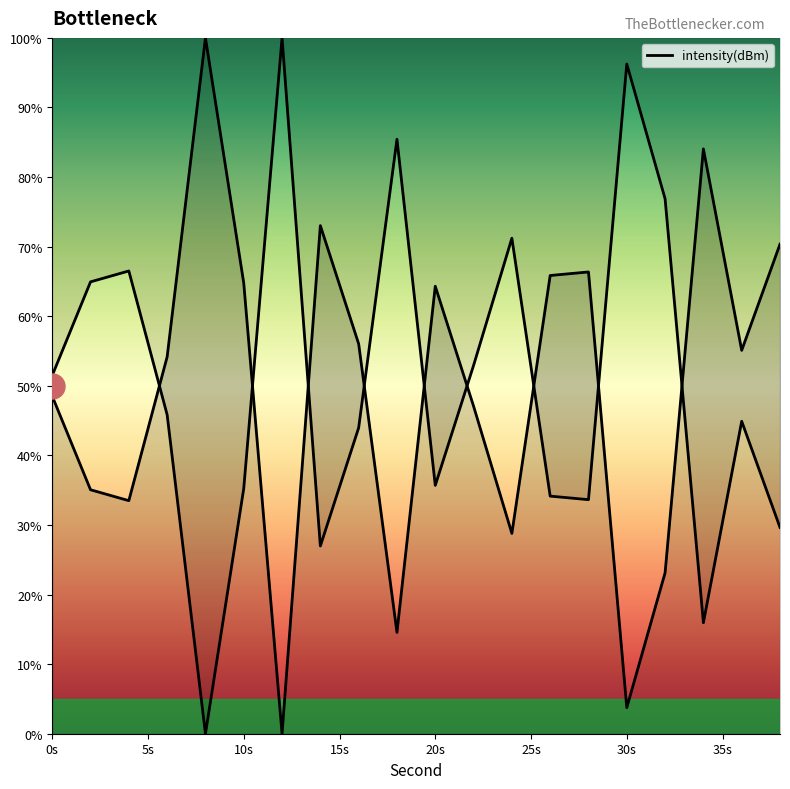

What is the sum of all values?

988.4